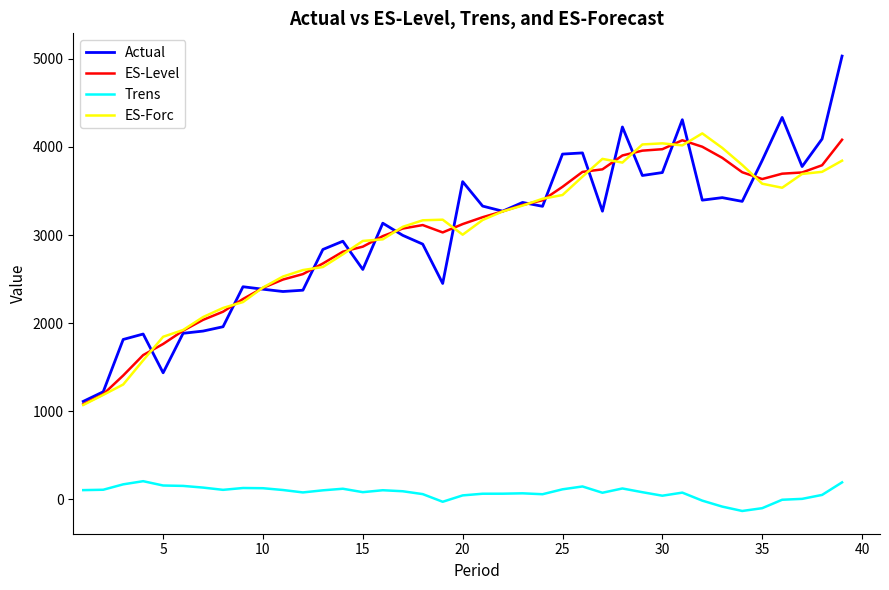

What is the greatest value displayed?

5031.5